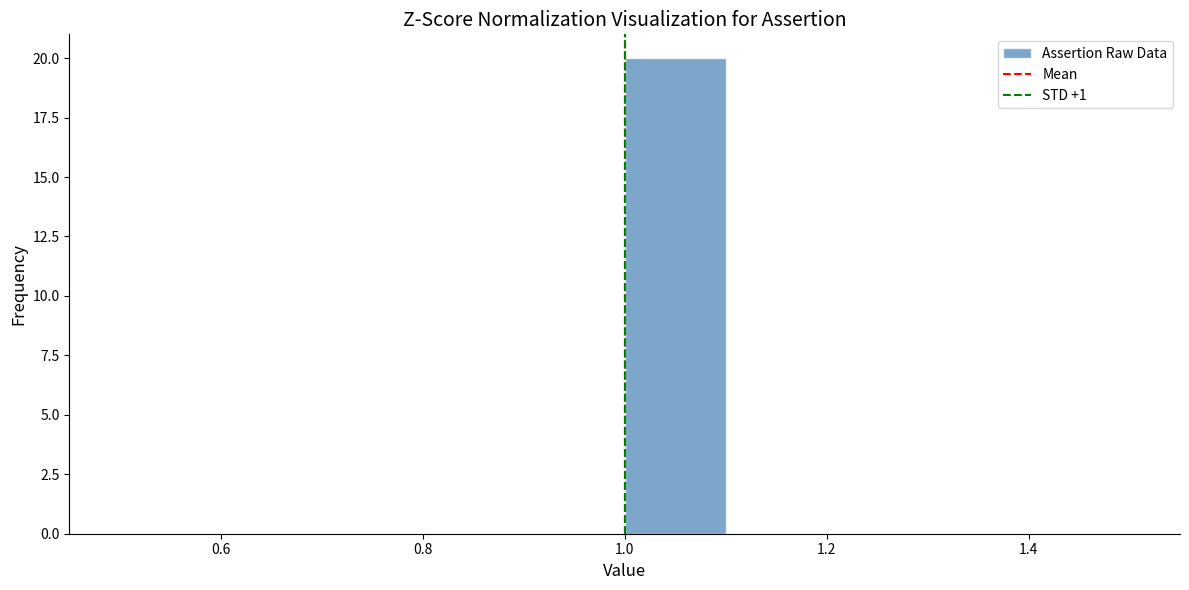

Reading left to right, transcribe this chart: for each bar, give the range it covers on the x-axis and its height. The values are not printed on the chart, so give them approximately, as read against the axis.

0.5 to 0.6: 0
0.6 to 0.7: 0
0.7 to 0.8: 0
0.8 to 0.9: 0
0.9 to 1.0: 0
1.0 to 1.1: 20
1.1 to 1.2: 0
1.2 to 1.3: 0
1.3 to 1.4: 0
1.4 to 1.5: 0